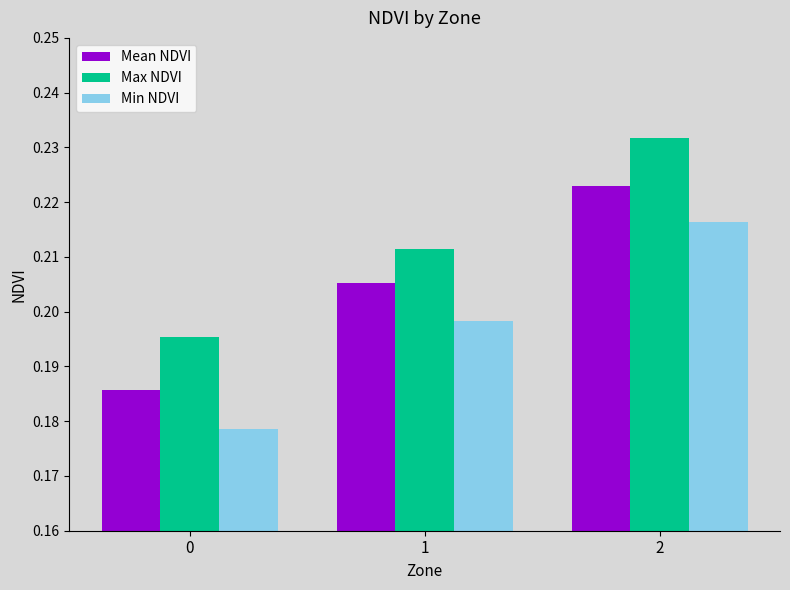

True or false: Min NDVI has a value of 0.3 at 0.

False